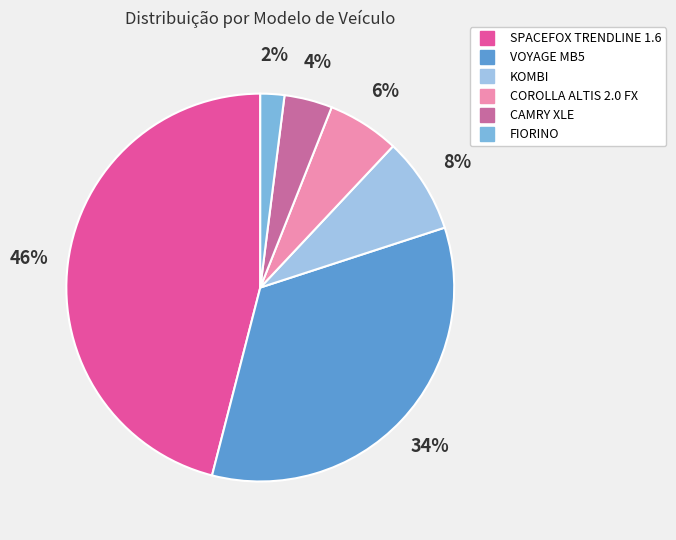

Between CAMRY XLE and KOMBI, which is larger?

KOMBI